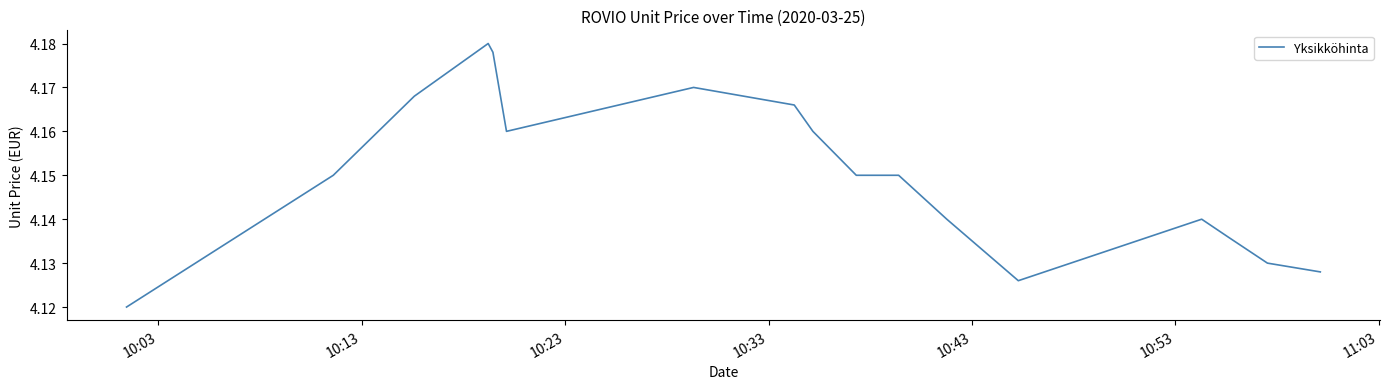

What is the value of the 35th point from the left?

4.1